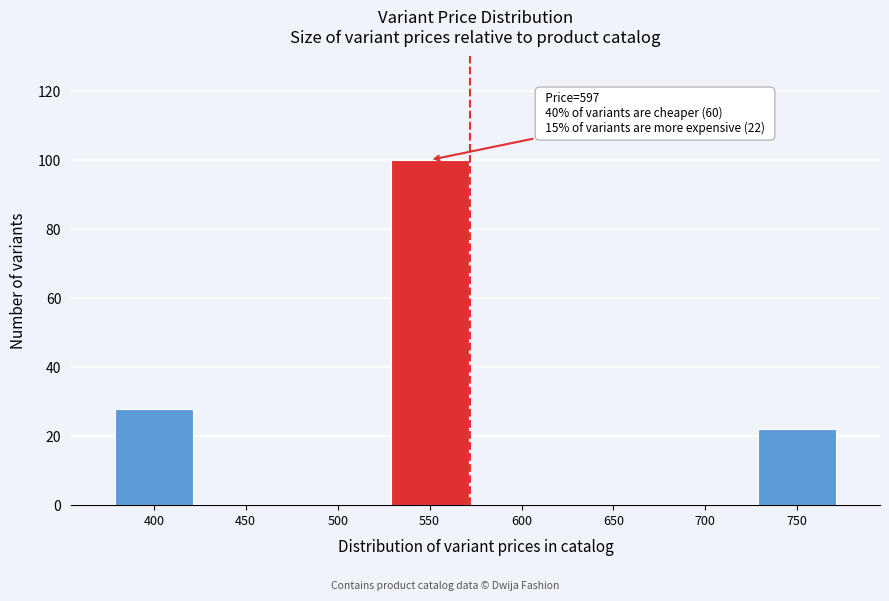

Reading left to right, what are all the values shown in this chart?

400=28	450=0	500=0	550=100	600=0	650=0	700=0	750=22